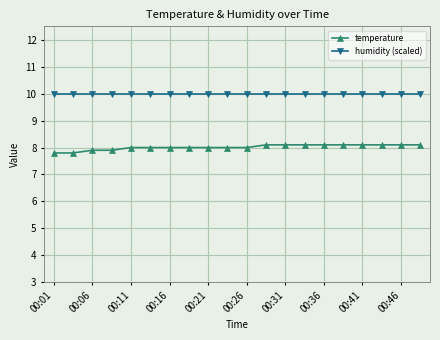

True or false: temperature and humidity (scaled) intersect in this chart.

False